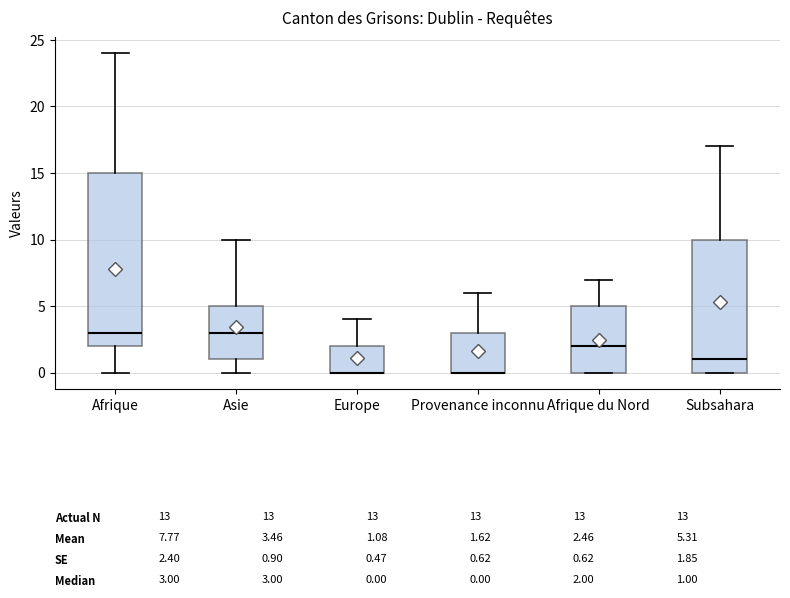

Comparing the boxes themselves (not the whiskers), which one is the tallest?

Afrique